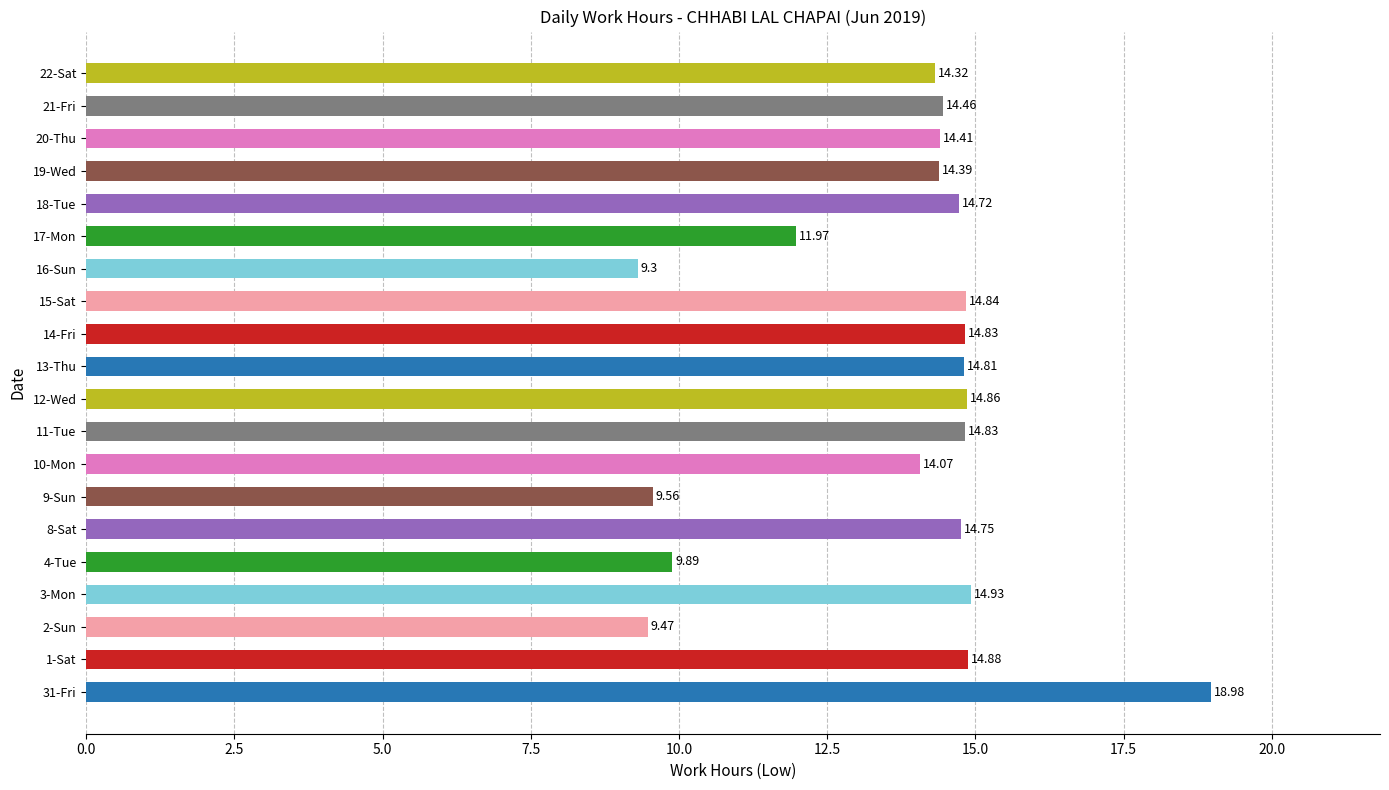

What is the sum of the values at 12-Wed and 11-Tue?

29.7